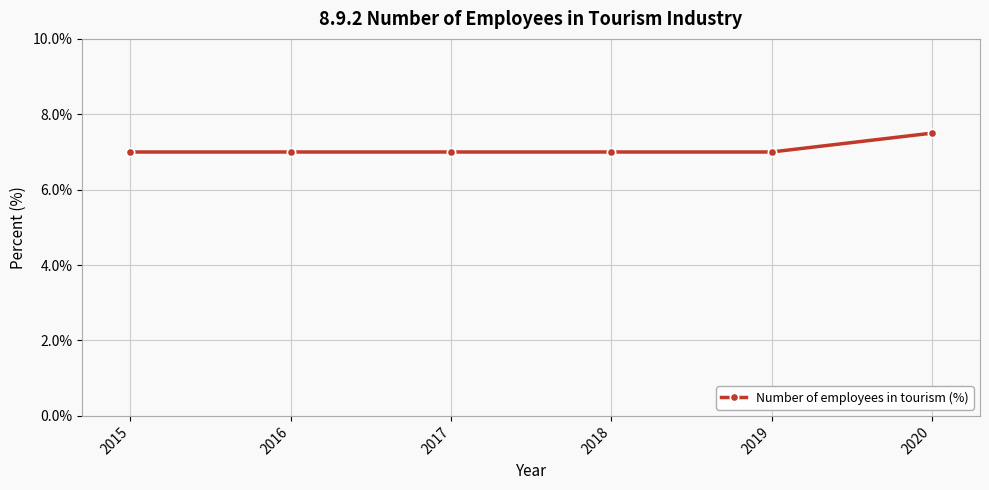

Is it true that the value at 2015 is 7.0?

True